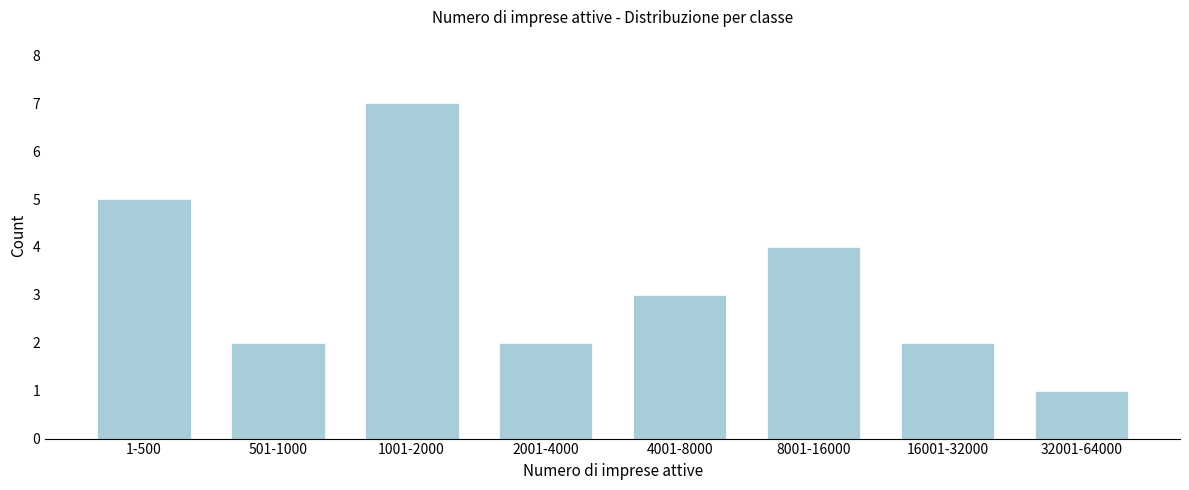

Reading right to left, what are all the values shown in this chart?

1	2	4	3	2	7	2	5